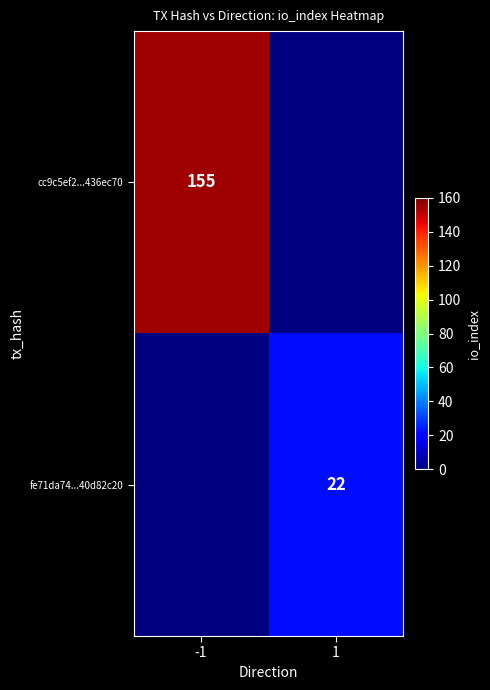

The value of cc9c5ef2...436ec70 at -1 is 48.8. True or false?

False